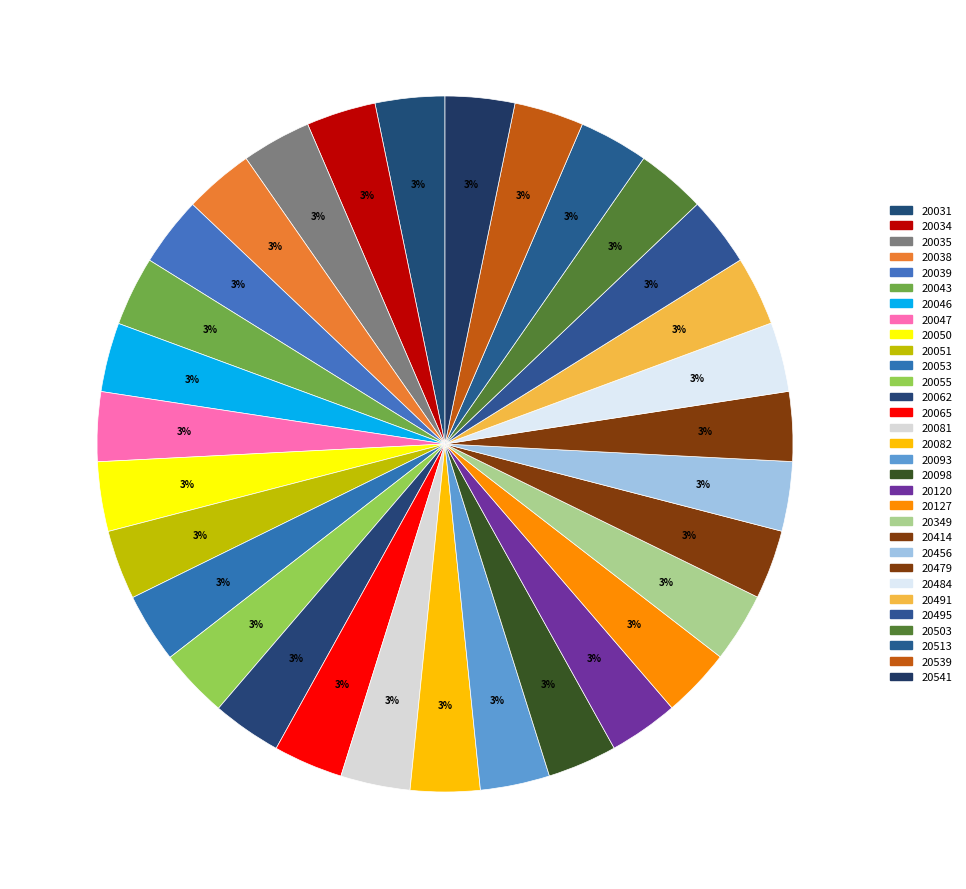

How many slices are in this pie chart?

31